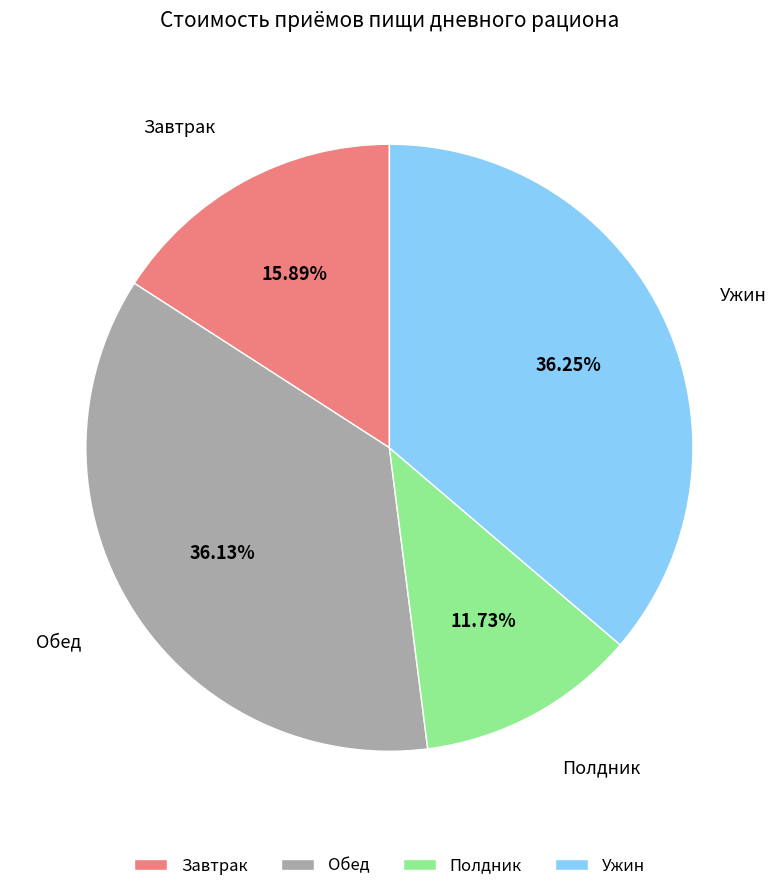

Does any single category account for the majority?

No